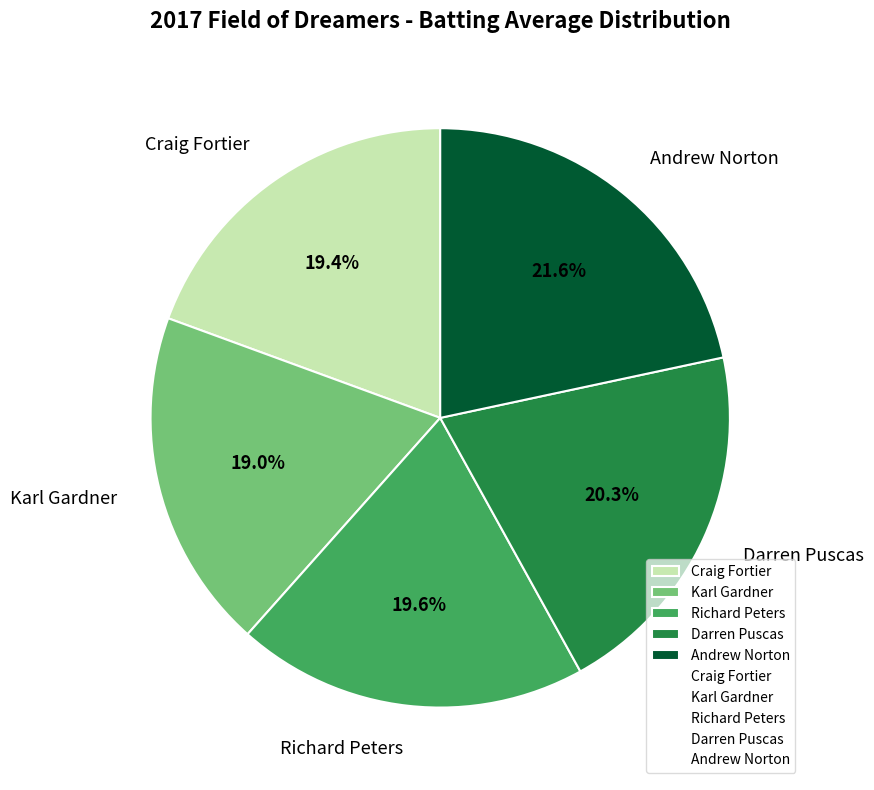

To the nearest percent, what portion does Karl Gardner represent?

19%